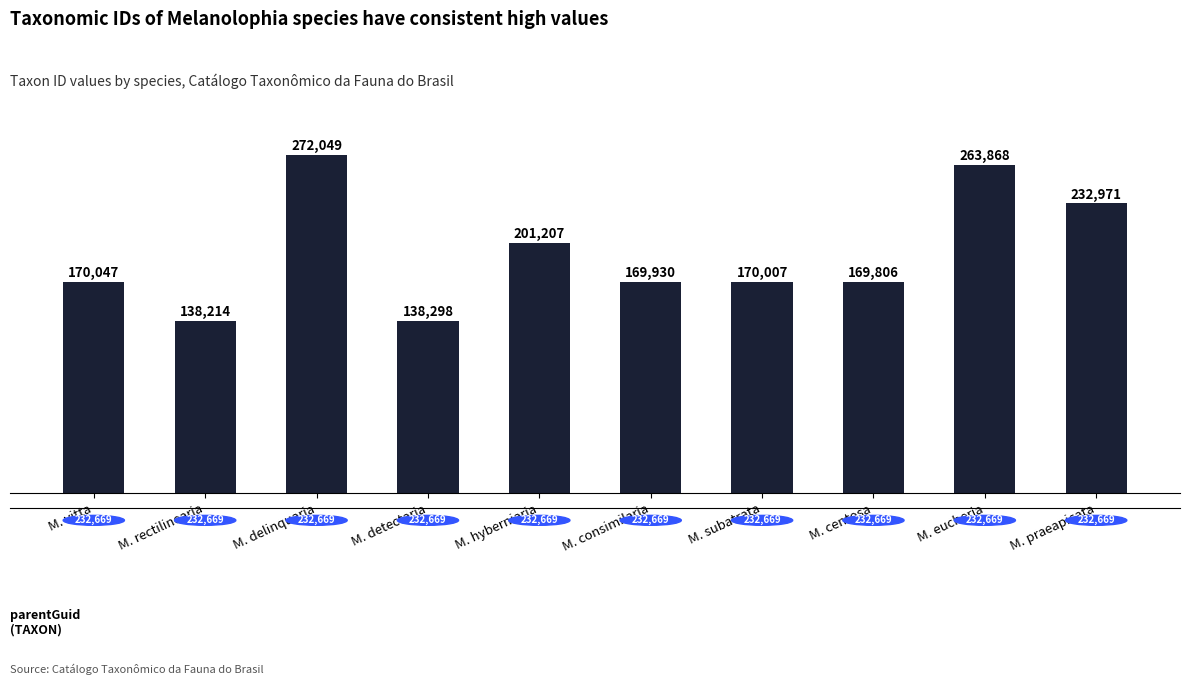

Where is the data nearest to the value 205131?

M. hyberniaria